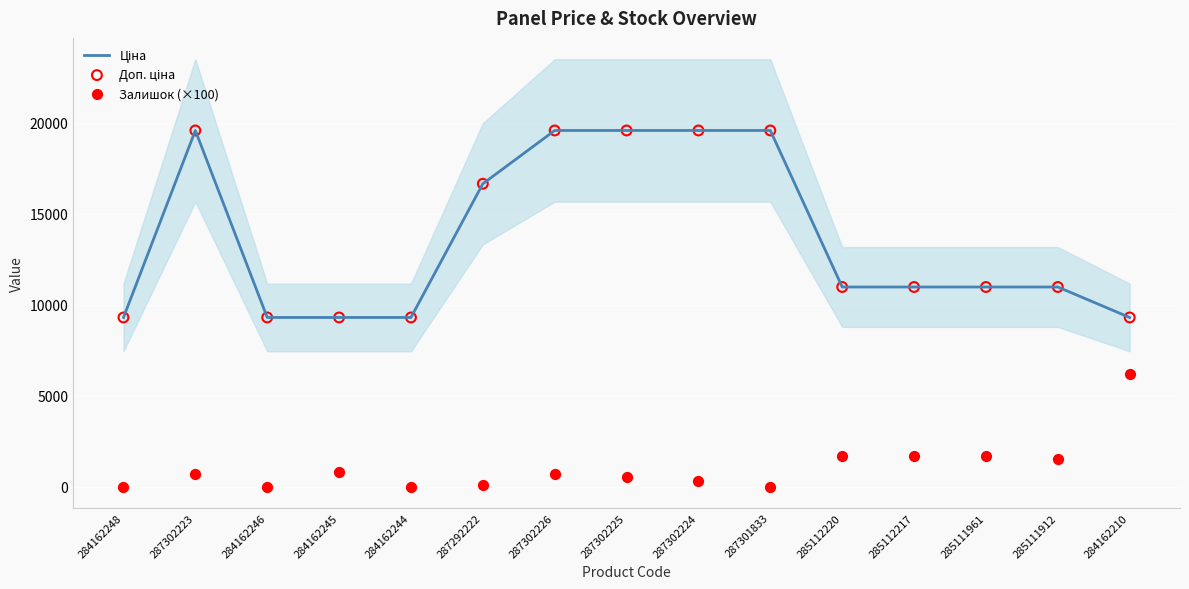

Which series has the largest Y range (max minus min)?

Ціна